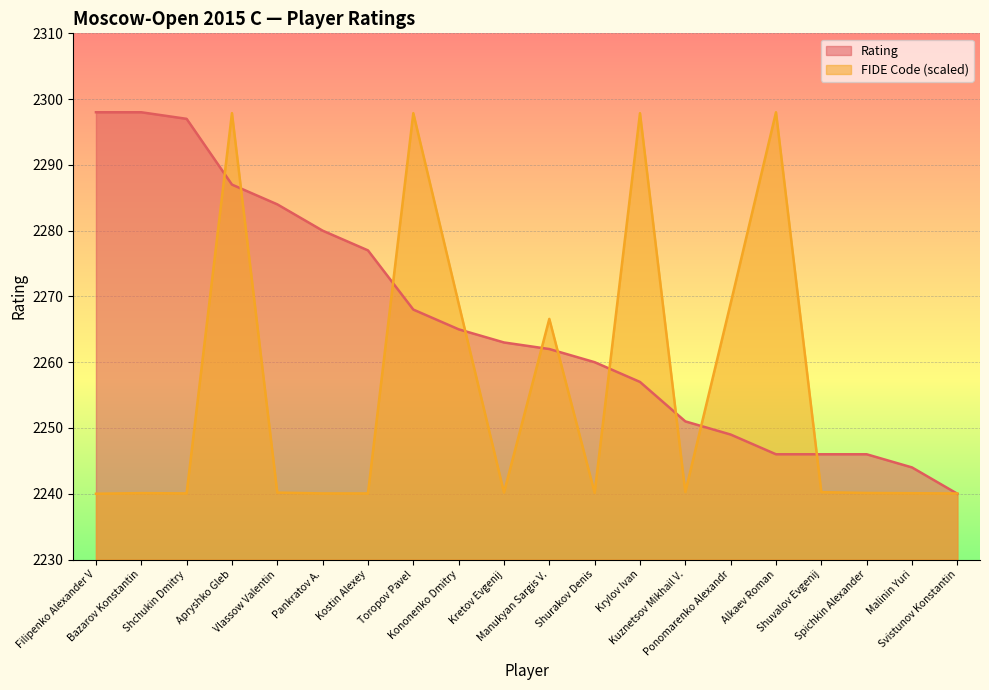

Which category has the lowest value across all series?

Svistunov Konstantin